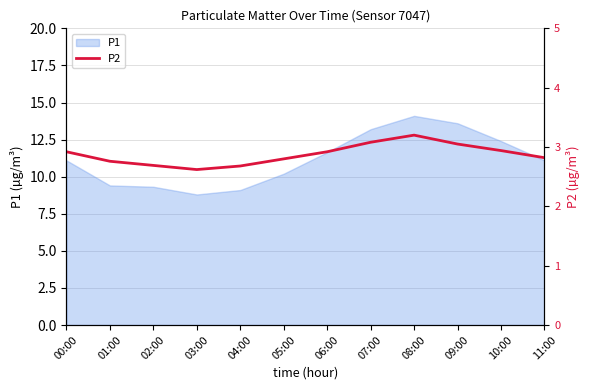

What is the minimum value for P1?

8.8